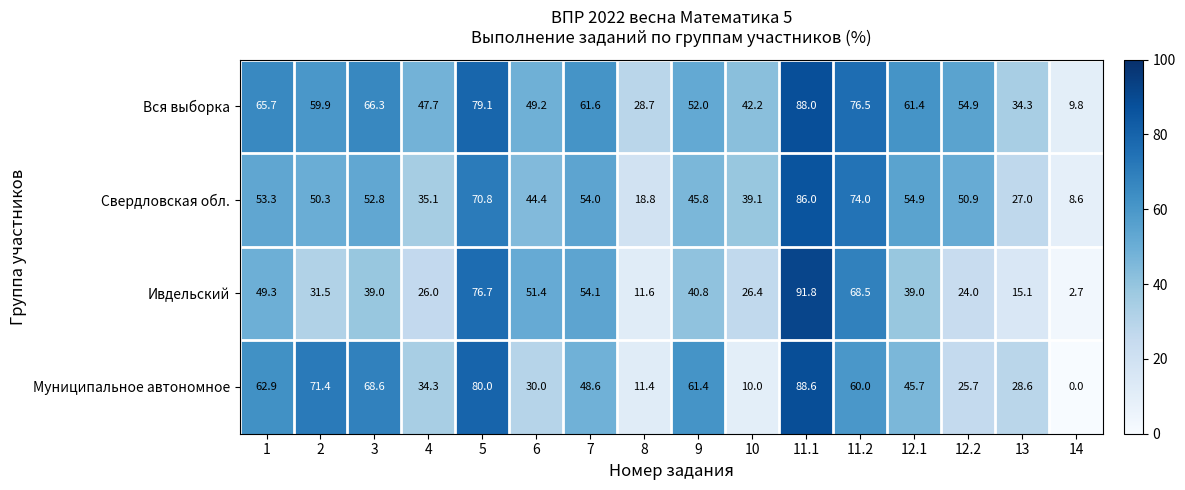

Which label corresponds to the largest value in the chart?

11.1